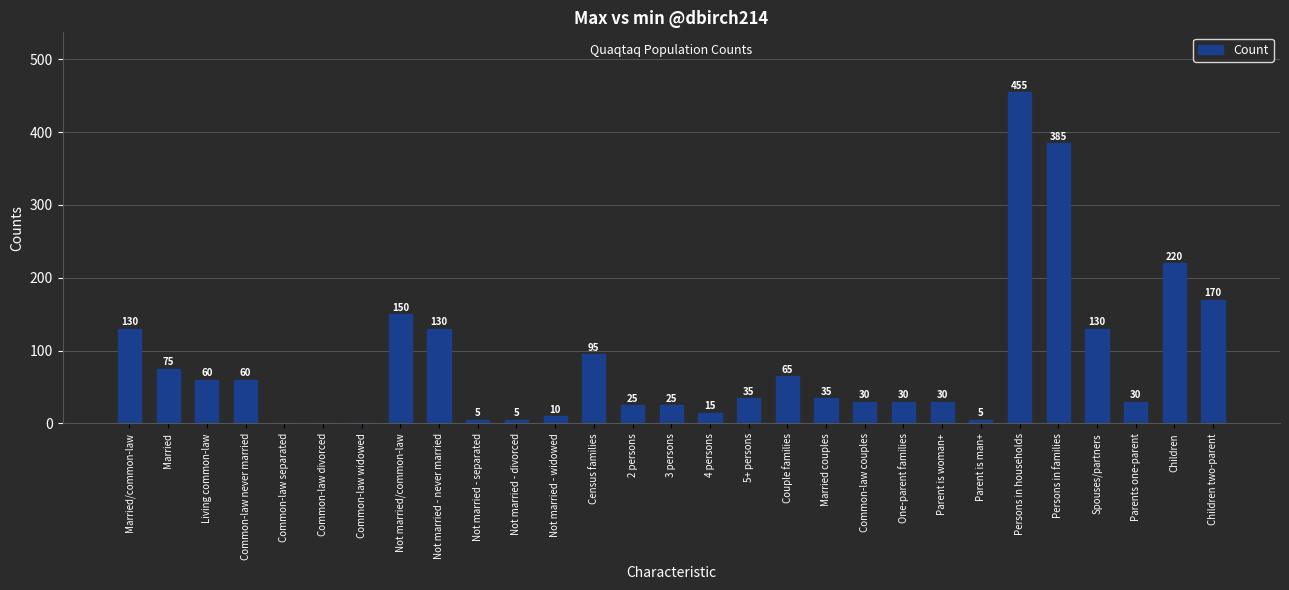

Reading right to left, transcribe all the data shown in this chart.

Children two-parent=170	Children=220	Parents one-parent=30	Spouses/partners=130	Persons in families=385	Persons in households=455	Parent is man+=5	Parent is woman+=30	One-parent families=30	Common-law couples=30	Married couples=35	Couple families=65	5+ persons=35	4 persons=15	3 persons=25	2 persons=25	Census families=95	Not married - widowed=10	Not married - divorced=5	Not married - separated=5	Not married - never married=130	Not married/common-law=150	Common-law widowed=0	Common-law divorced=0	Common-law separated=0	Common-law never married=60	Living common-law=60	Married=75	Married/common-law=130